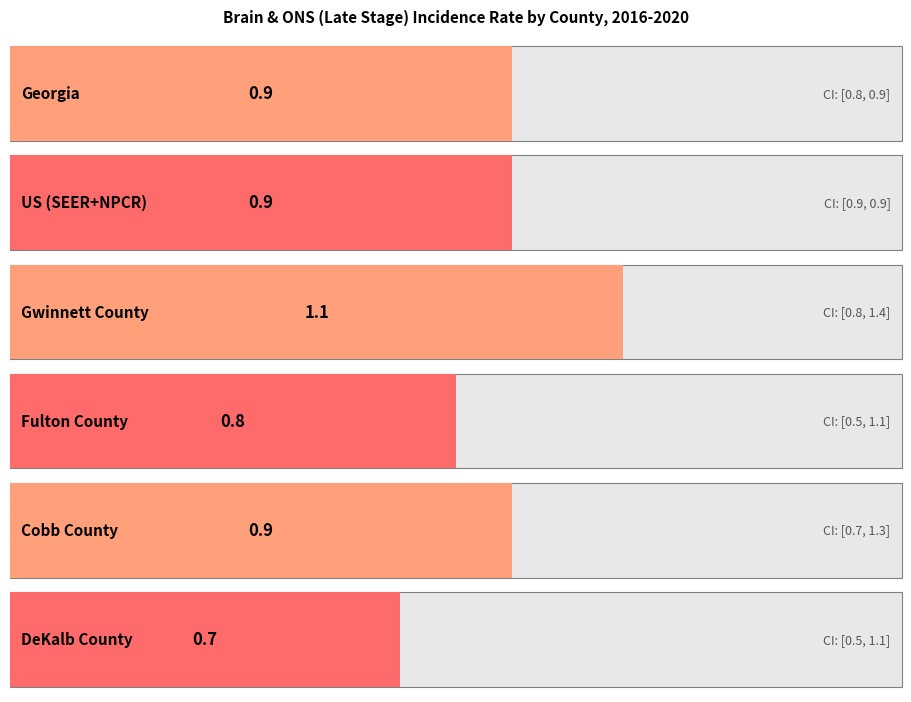

Which has a higher value, Cobb County or Gwinnett County?

Gwinnett County